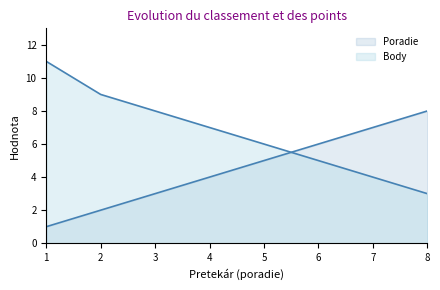

True or false: Poradie has more than 2 interior local peaks.

False